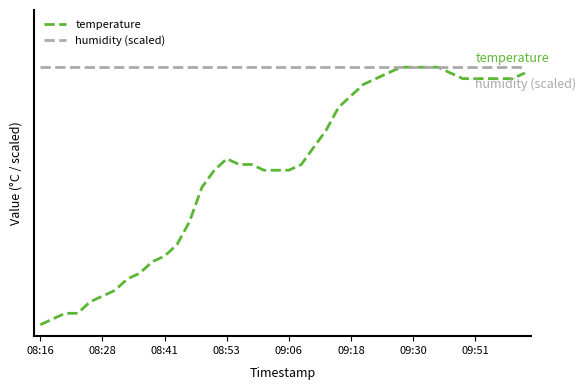

Does the chart have visible grid lines?

No